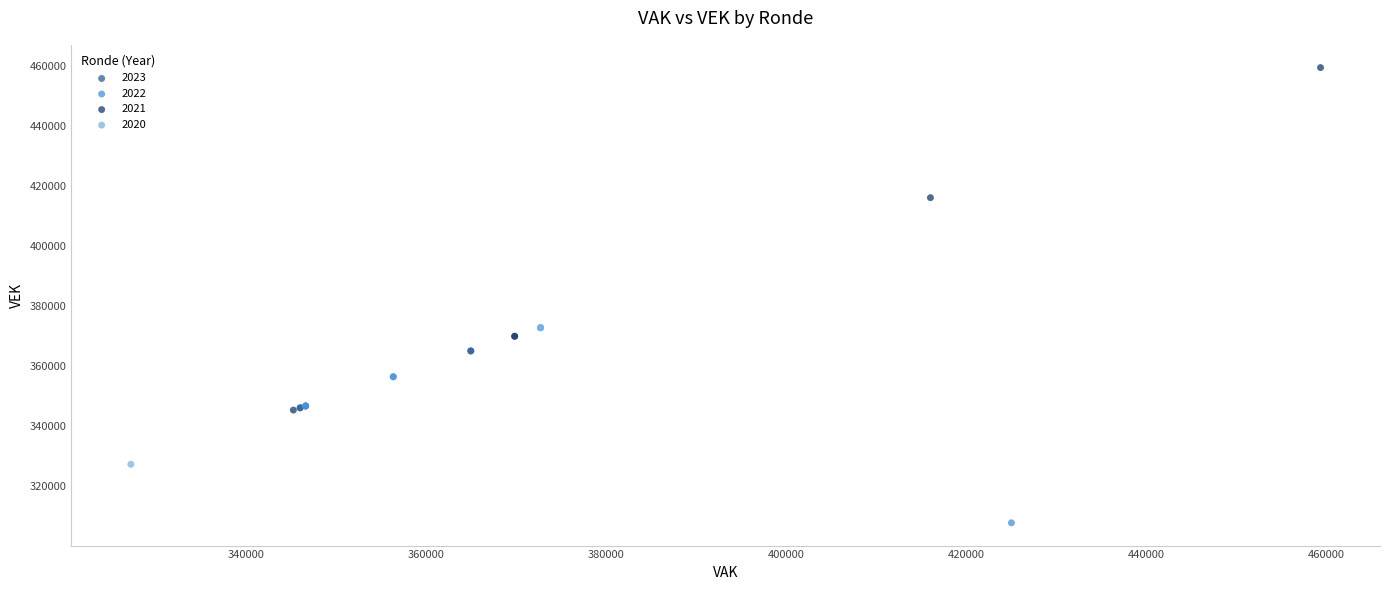

What are all the series names shown in the legend?

2023, 2022, 2021, 2020